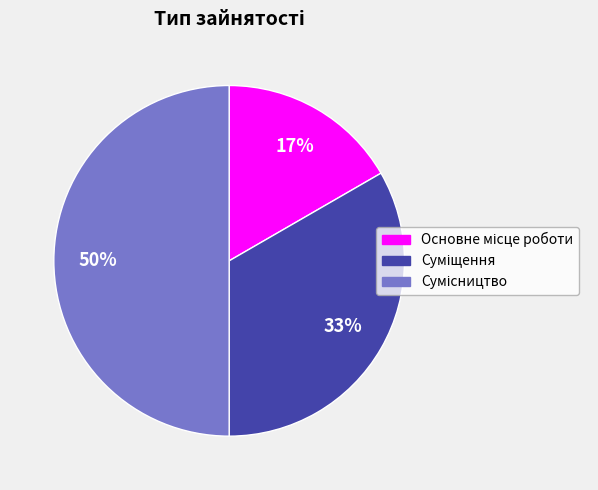

To the nearest percent, what is the average slice percentage?

33%